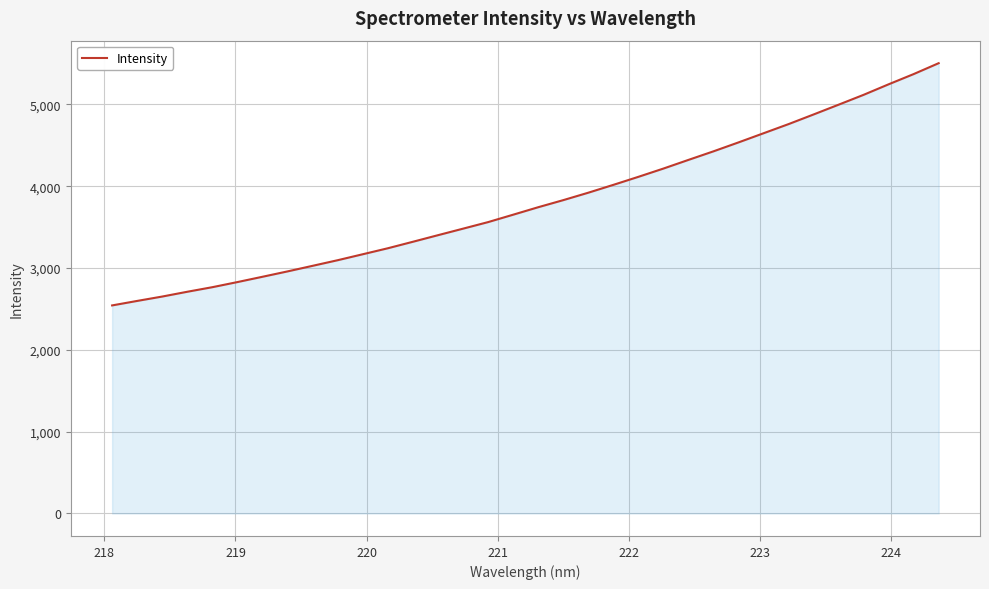

How many lines are shown in the chart?

1